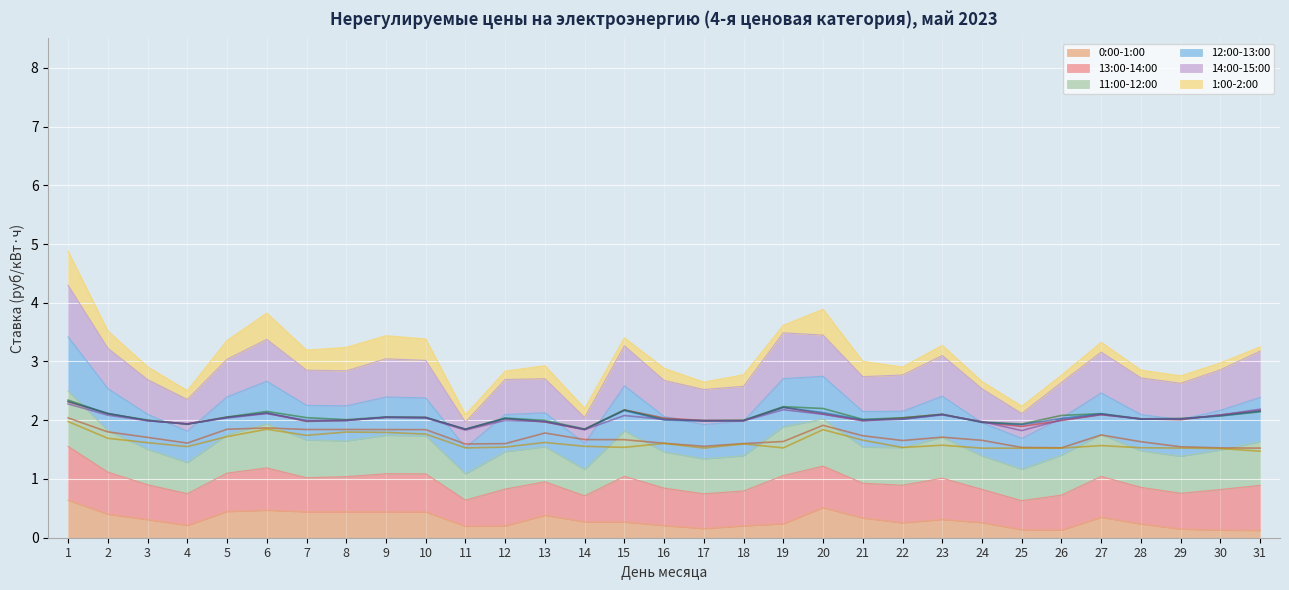

At which label does 11:00-12:00 first exceed 2?

1